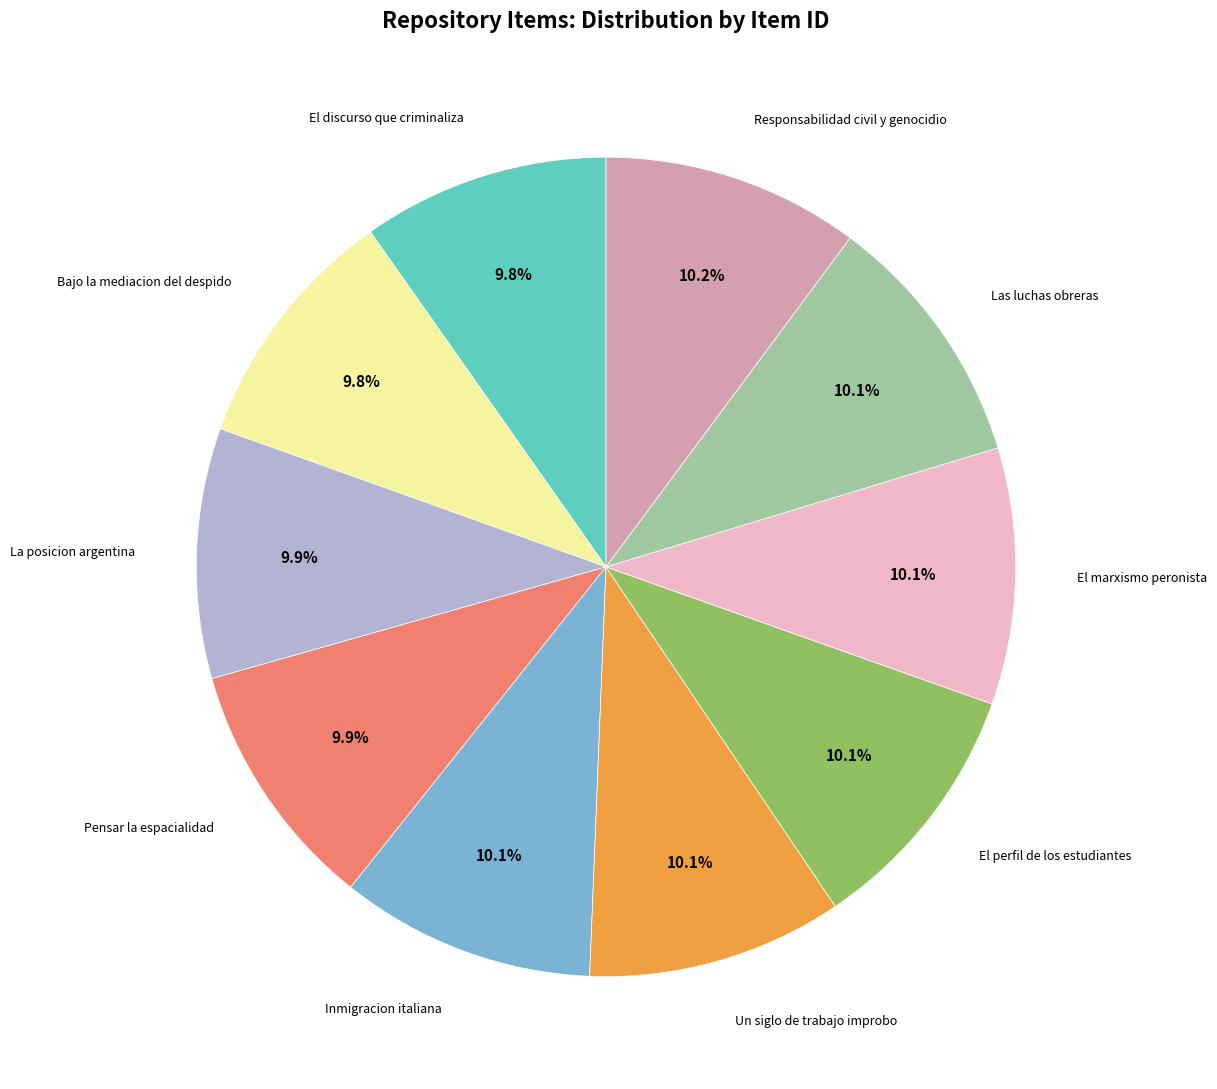

Does any single category account for the majority?

No